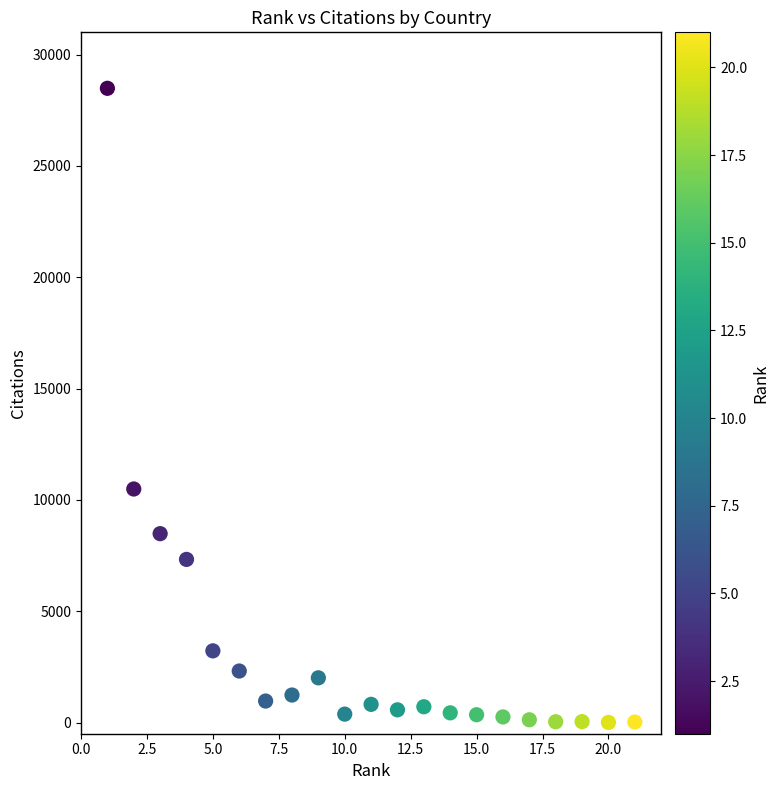

What Y value in the scatter plot is closest to 14247?

10491